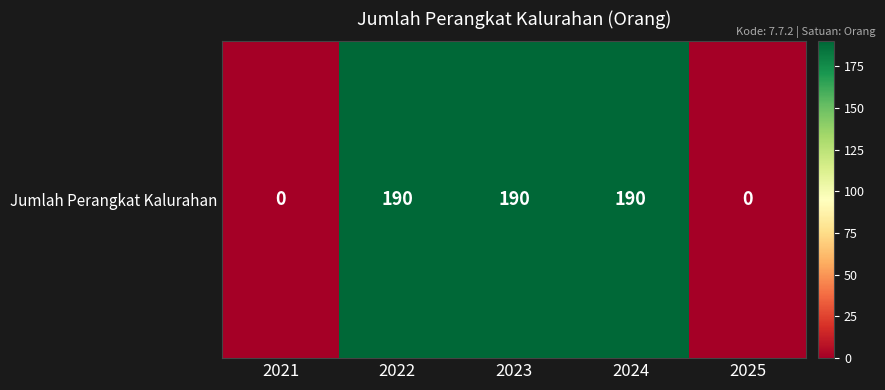

Reading left to right, list all the values displayed in this chart.

0	190	190	190	0